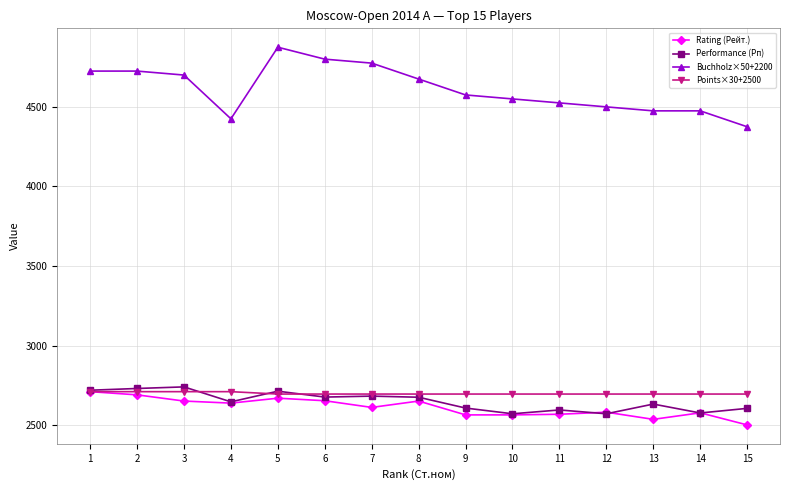

How many lines are shown in the chart?

4